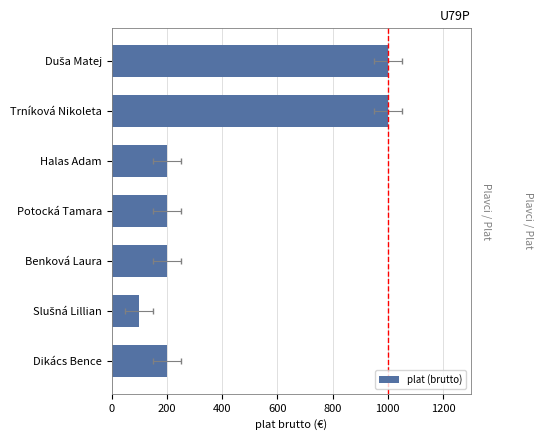

Read the value at Duša Matej.

1000